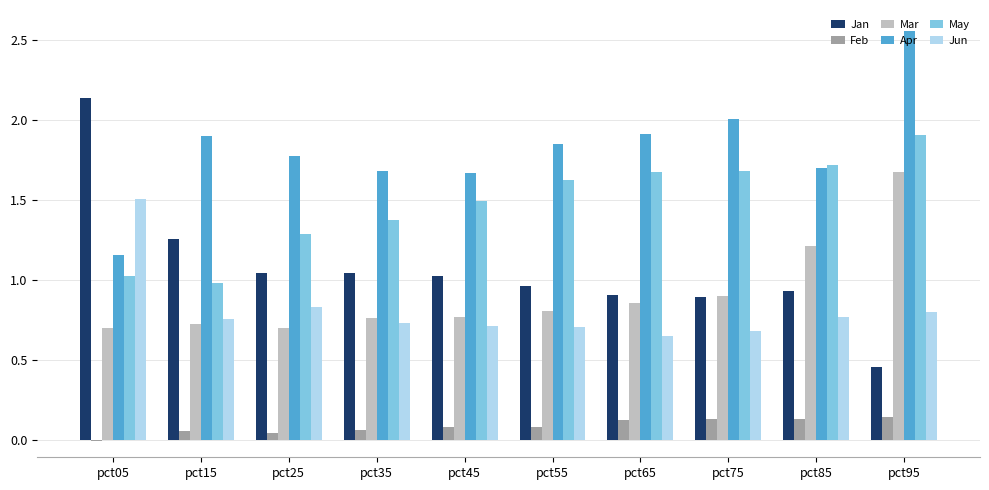

What is the total value across all series at pct75?

6.3